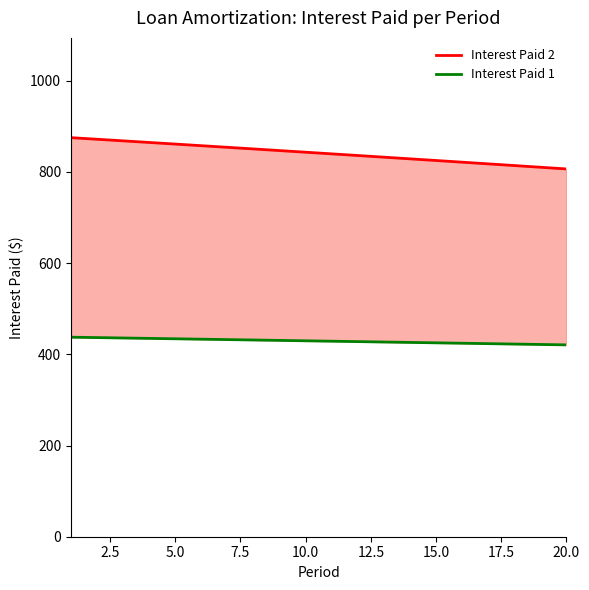

True or false: Interest Paid 2 and Interest Paid 1 intersect in this chart.

False